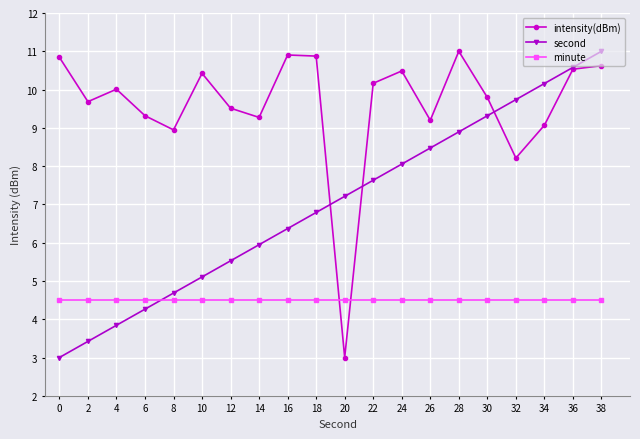

Between which two adjacent categories do second and minute first intersect?

6 and 8